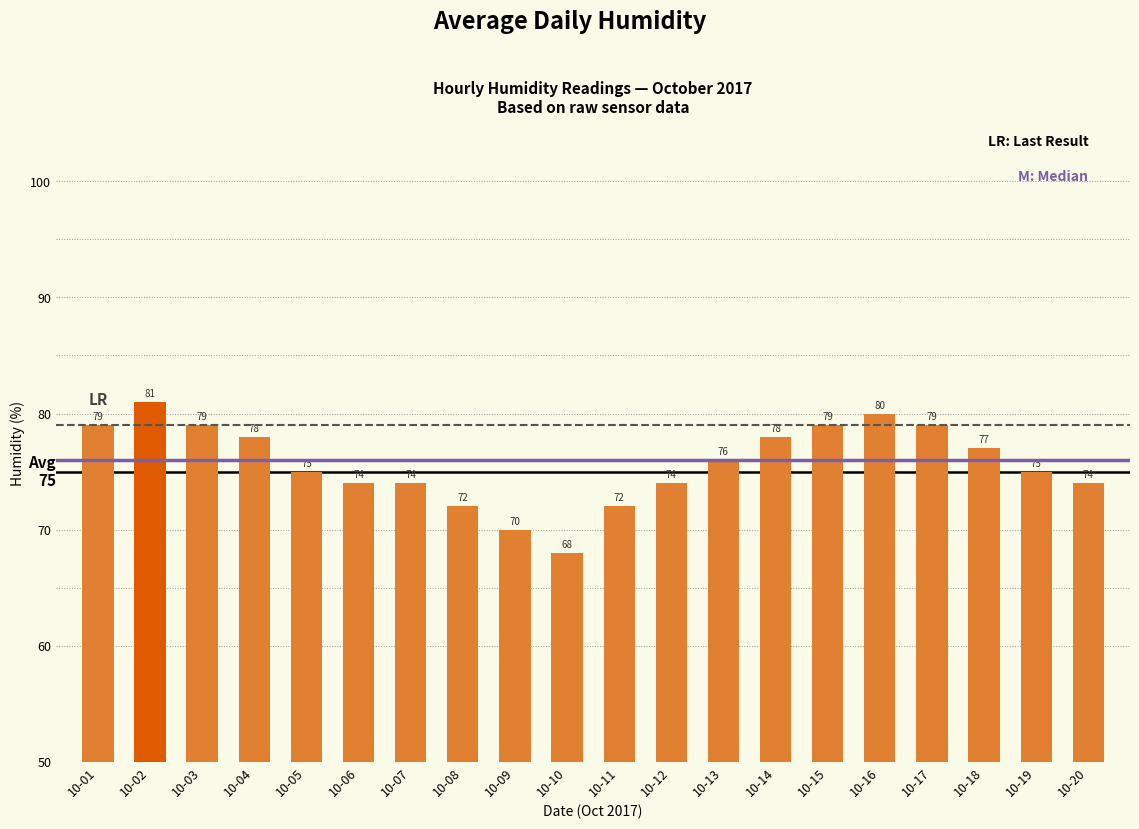

The value at 10-03 is 79. True or false?

True